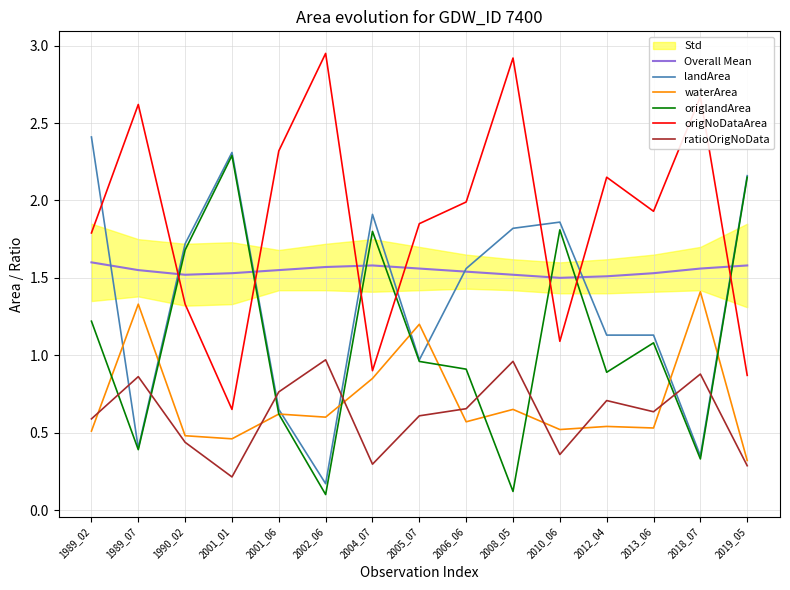

At which label does Overall Mean reach its peak?

1989_02